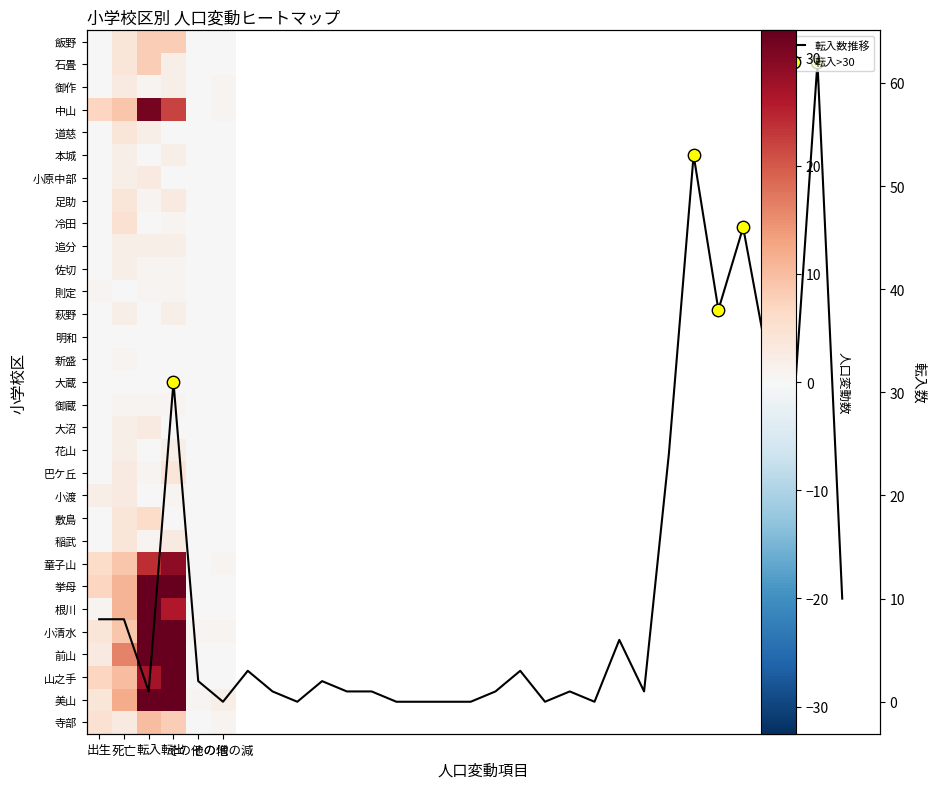

The 御蔵 series shows 1 at 転入. True or false?

True